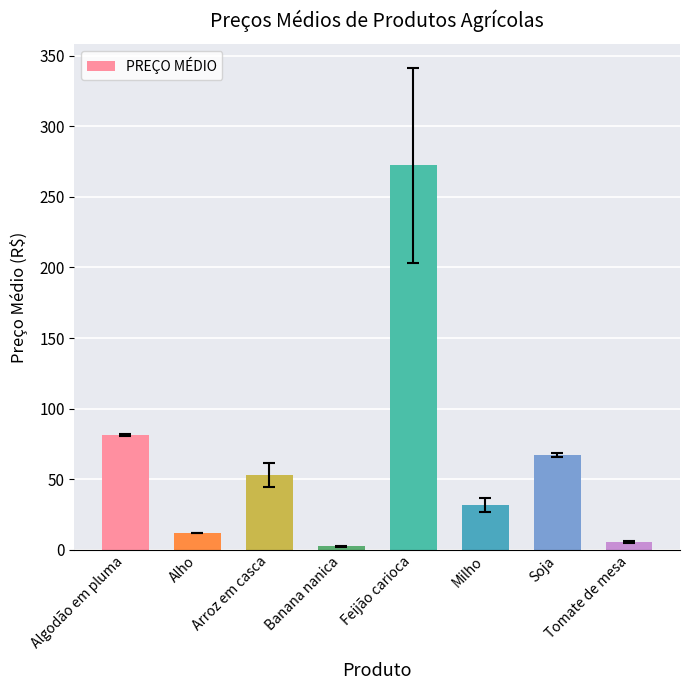

The value at Milho is 48.1. True or false?

False